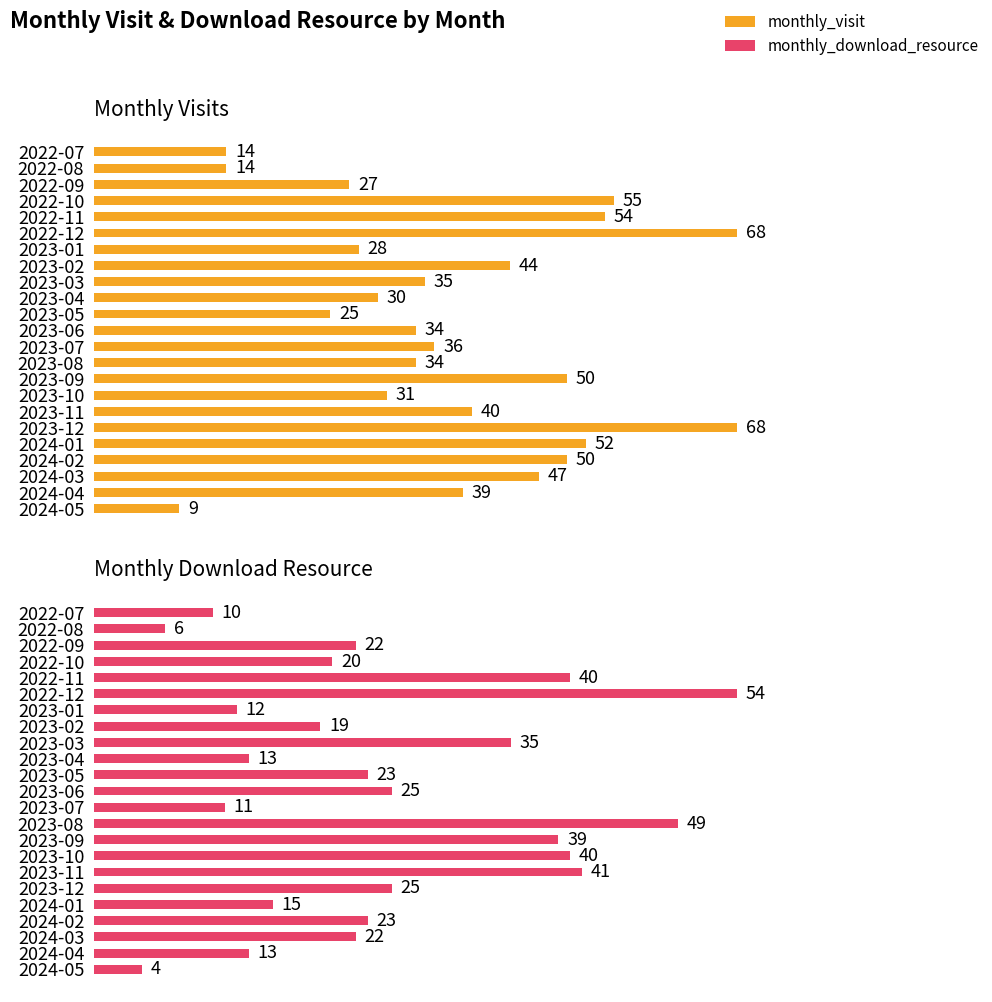

Is it true that Monthly Download Resource equals 16 at 2022-07?

False